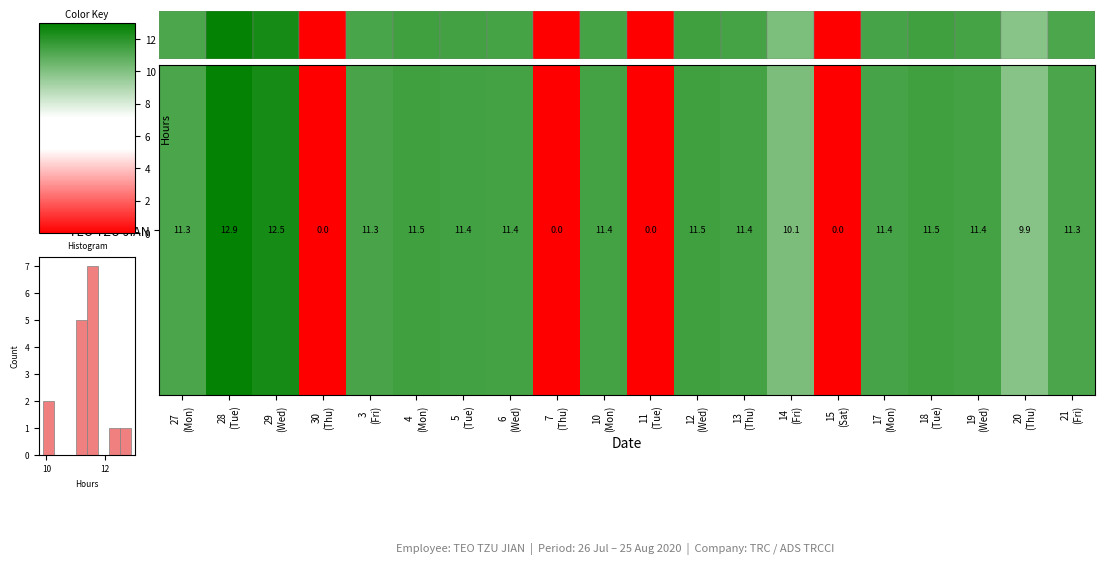

What is the difference between the maximum and minimum values?

12.9